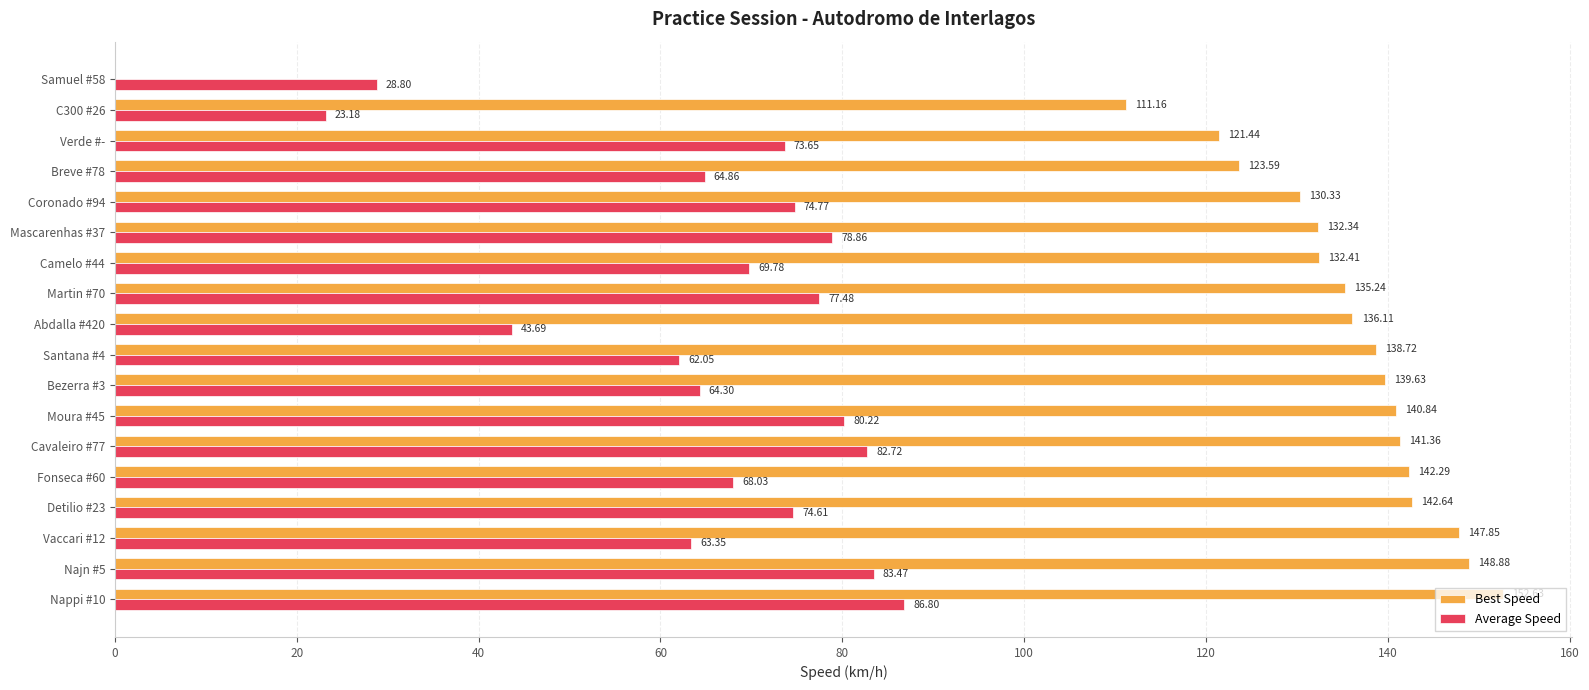

What is the sum of all Best Speed values?

2317.5